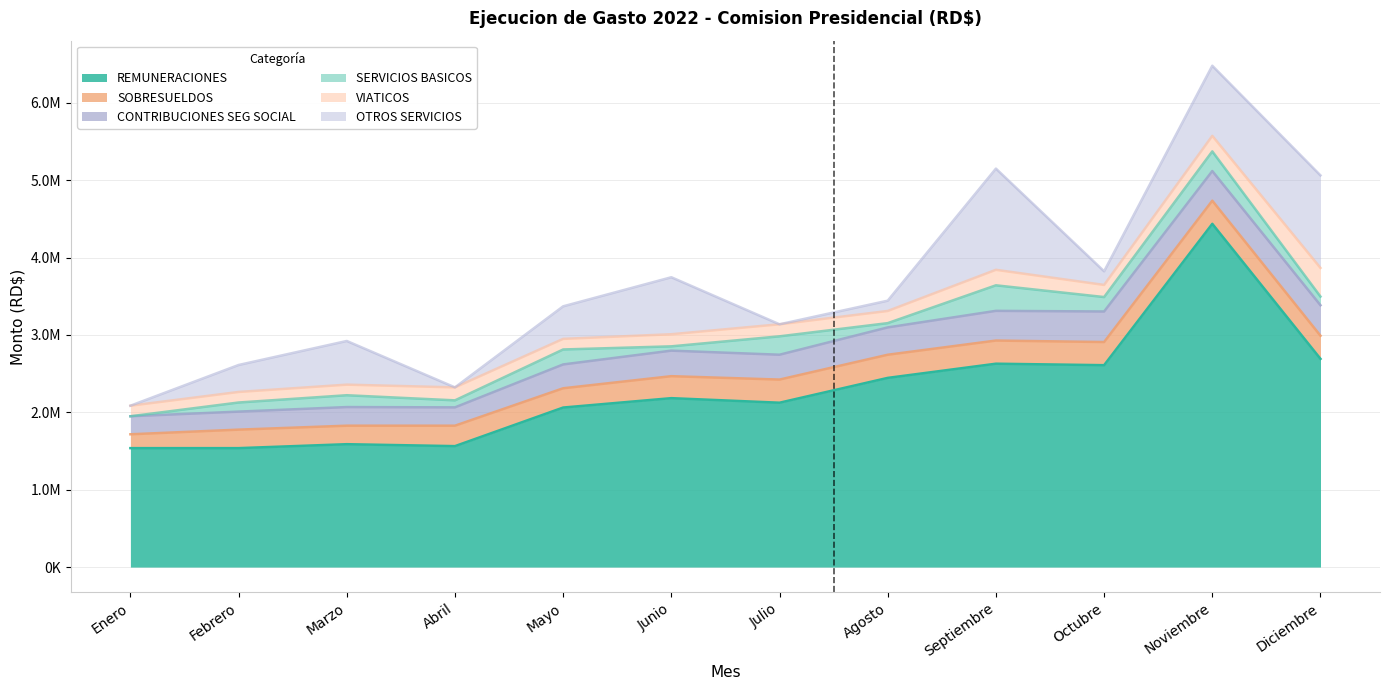

How many data points in CONTRIBUCIONES SEG SOCIAL are above 329959?

6